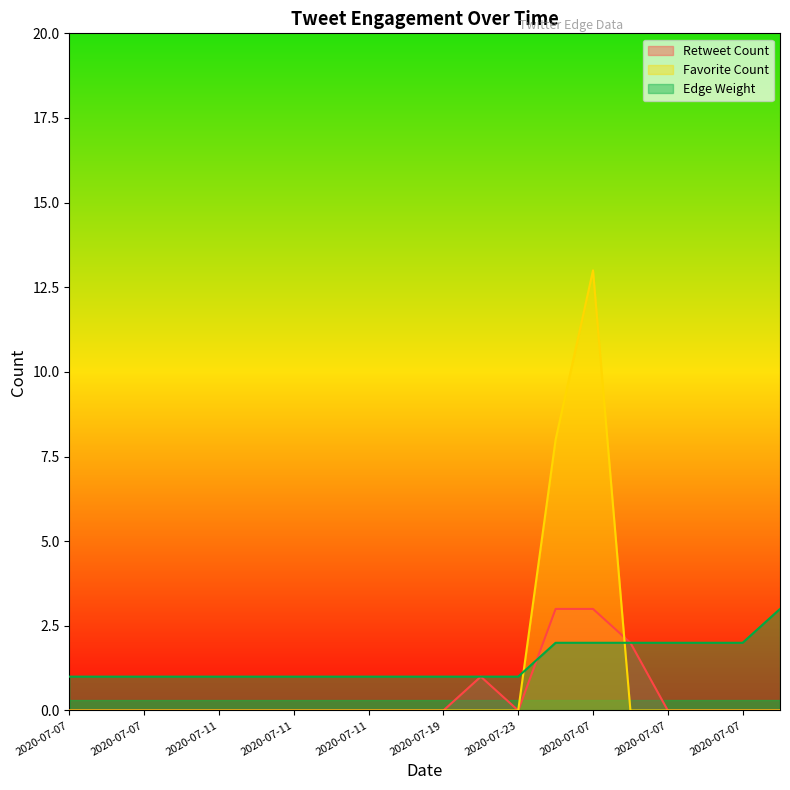

What are all the series names shown in the legend?

Retweet Count, Favorite Count, Edge Weight